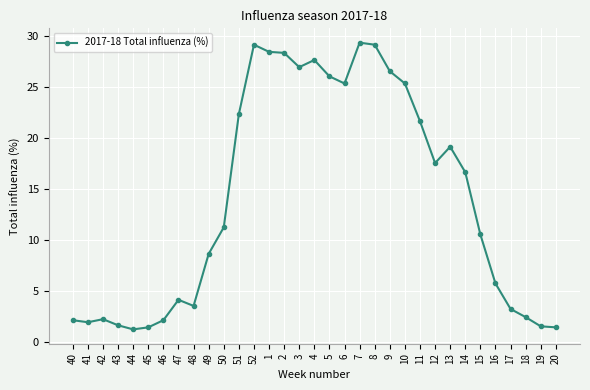

What is the label of the 23rd point from the left?

10